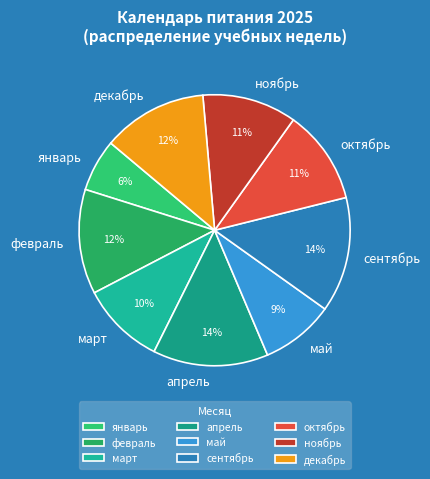

Do март and январь together represent more than half of the pie?

No